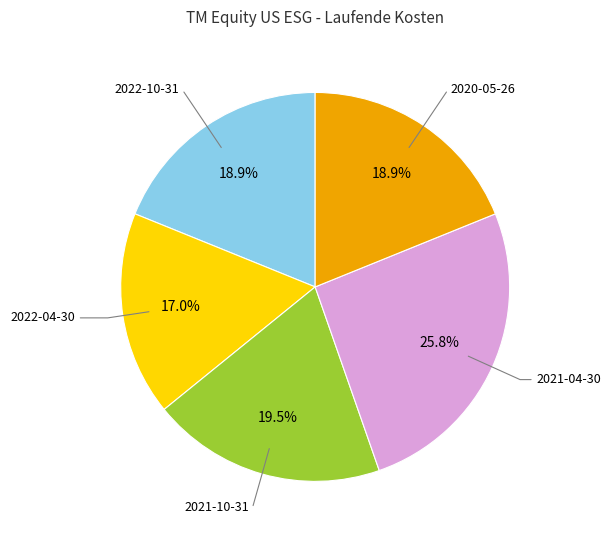

Is there a majority slice in this chart?

No